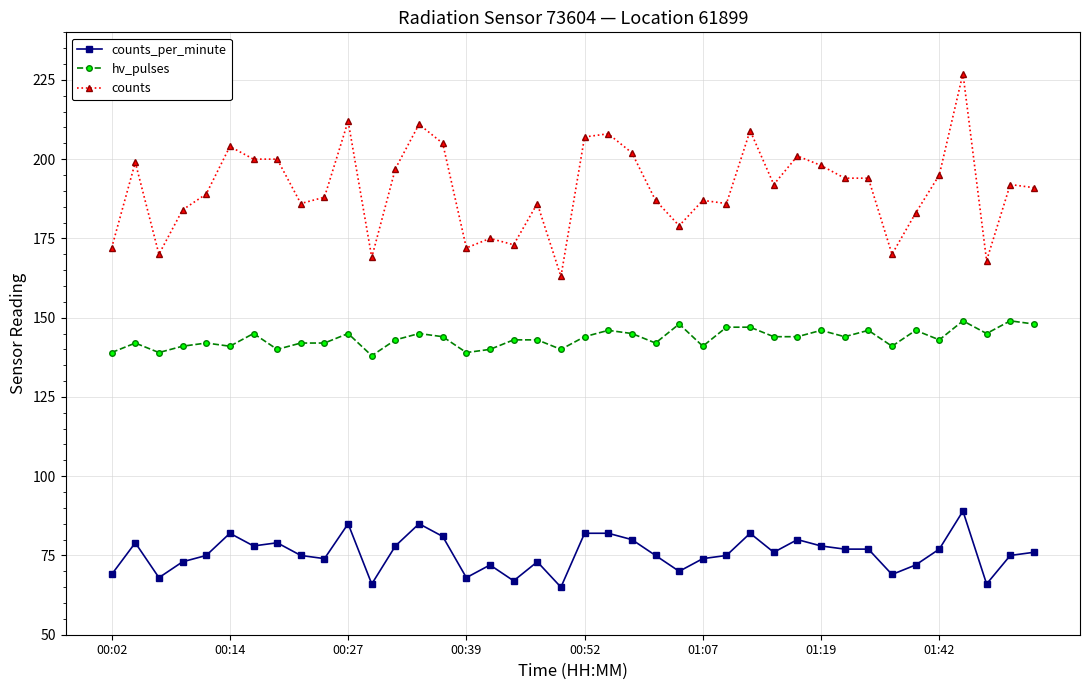

Rank the series by their average value, from lowest to highest.

counts_per_minute, hv_pulses, counts